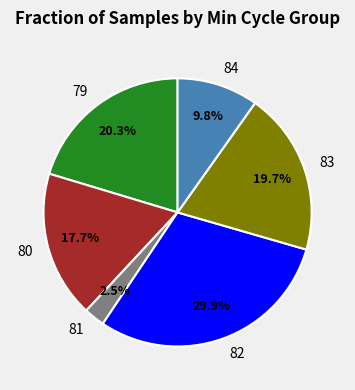

What percentage is the 82 slice, to the nearest percent?

30%